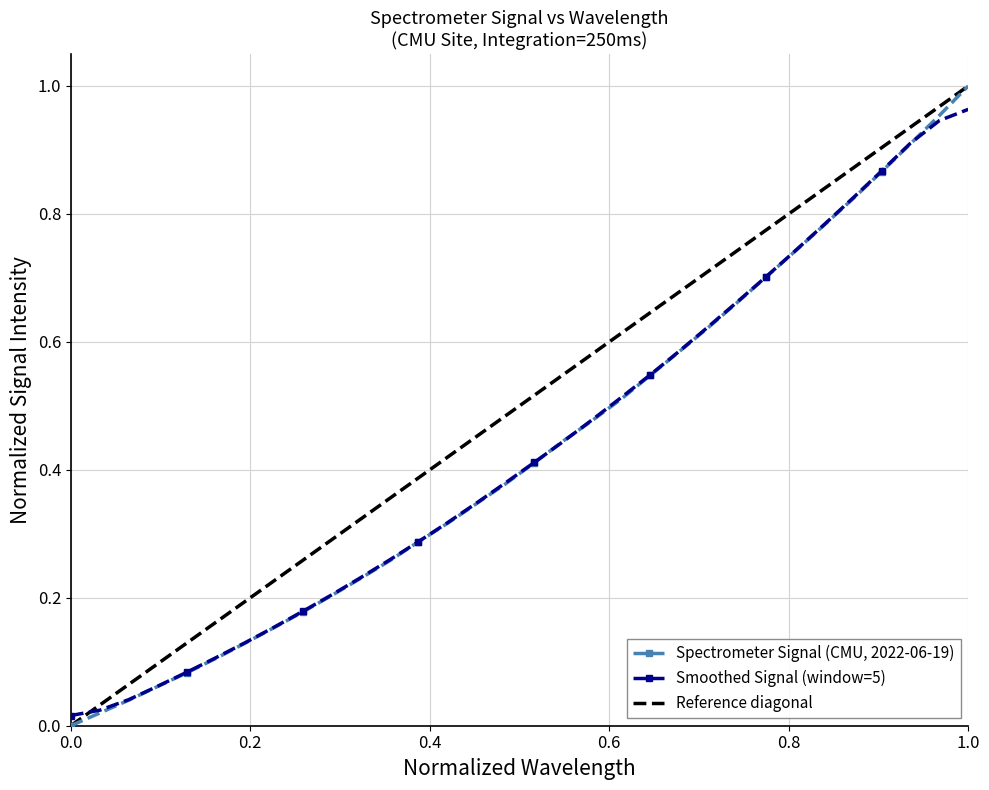

What is the value of the 16th point from the left?

0.4